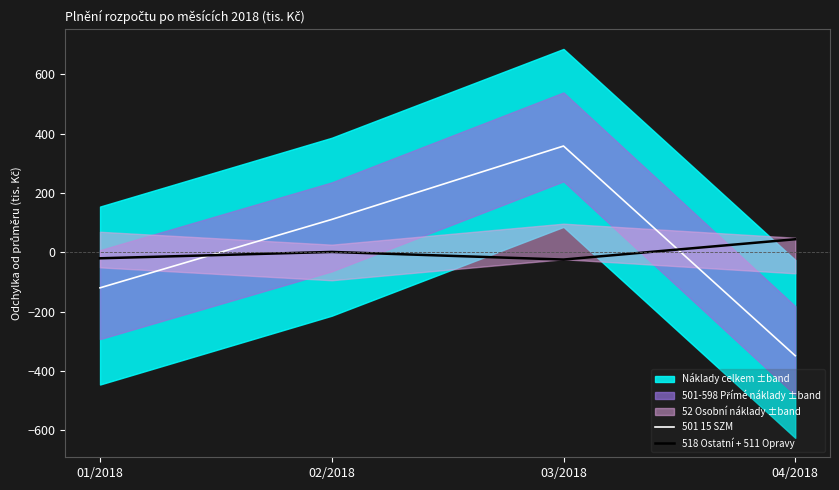

Is it true that 518 Ostatní + 511 Opravy equals -20.3 at 01/2018?

True